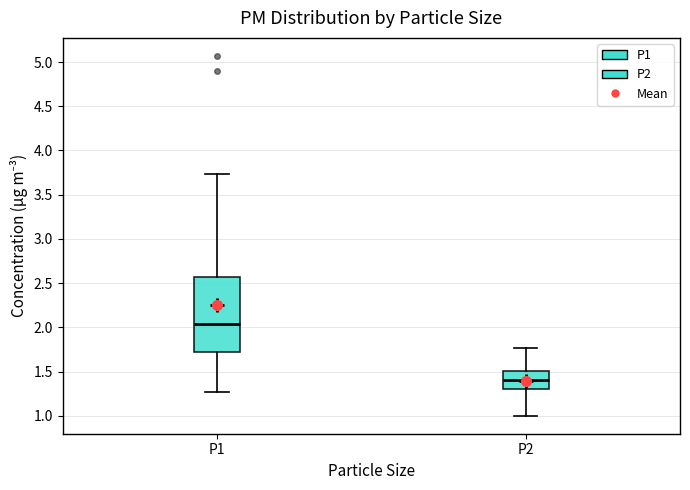

Reading left to right, transcribe this box plot: for each box, give where its median line is, the range the box spans, and where its two whiskers end, as read against the y-axis. The values are not printed on the chart, so give them approximately, as read against the axis.

P1: median 2.05, box 1.70 to 2.55, whiskers 1.25 to 3.75
P2: median 1.40, box 1.30 to 1.50, whiskers 1.00 to 1.75